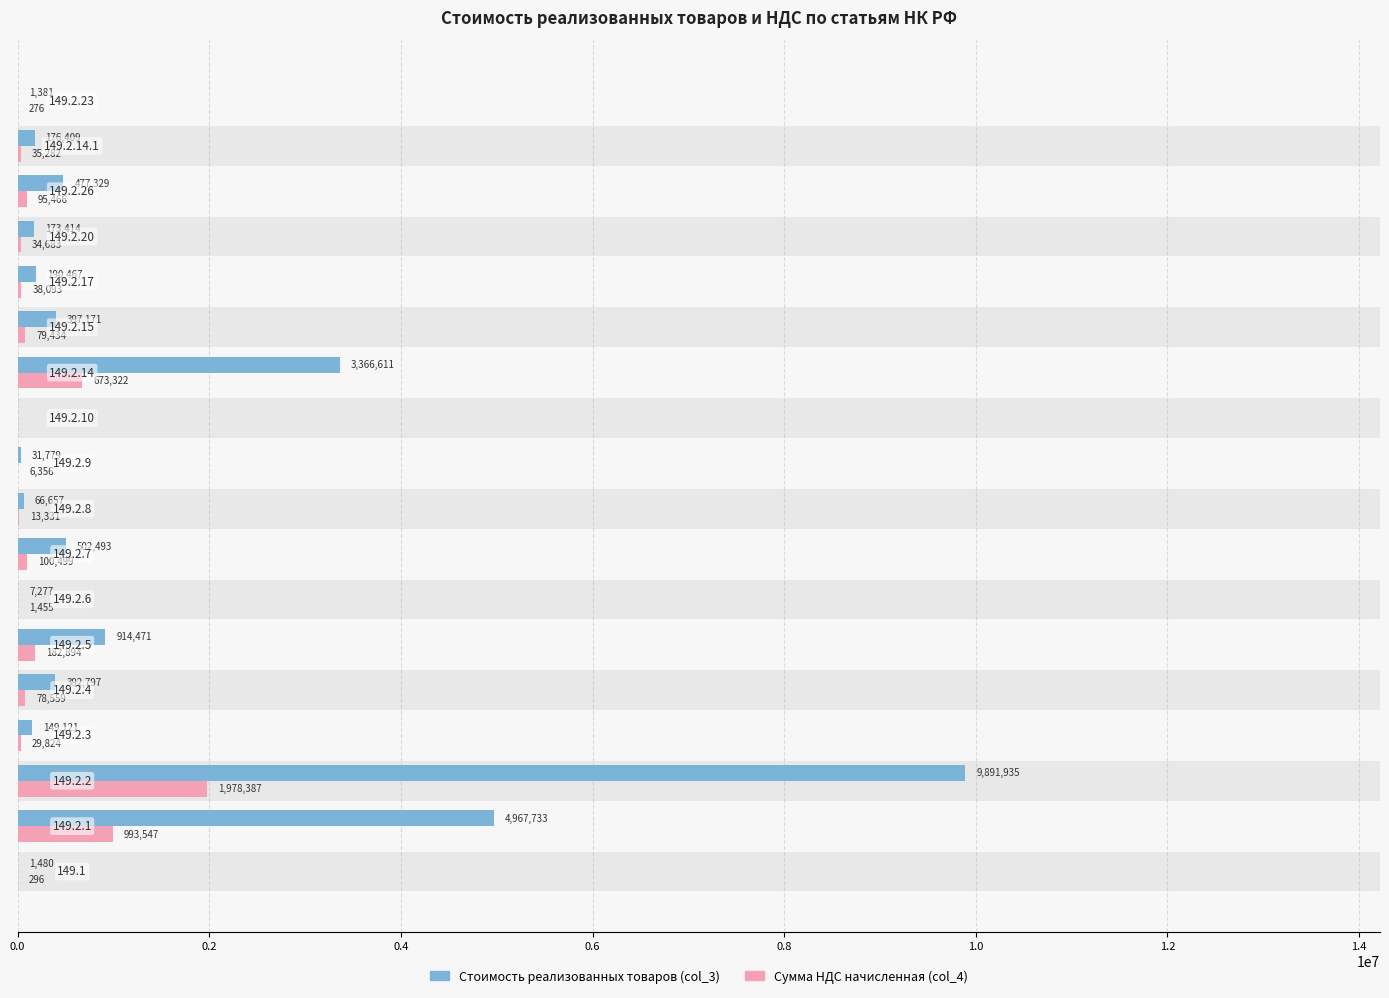

How many distinct data groups are displayed?

2